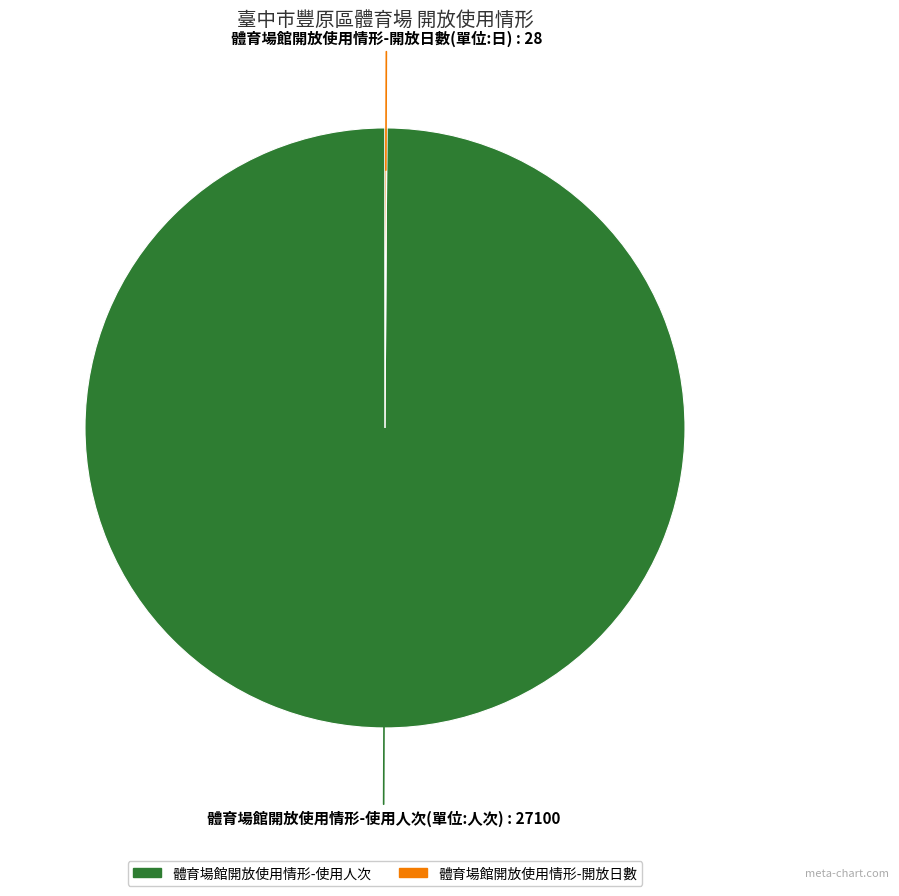

Is there any slice that represents more than half of the pie?

Yes